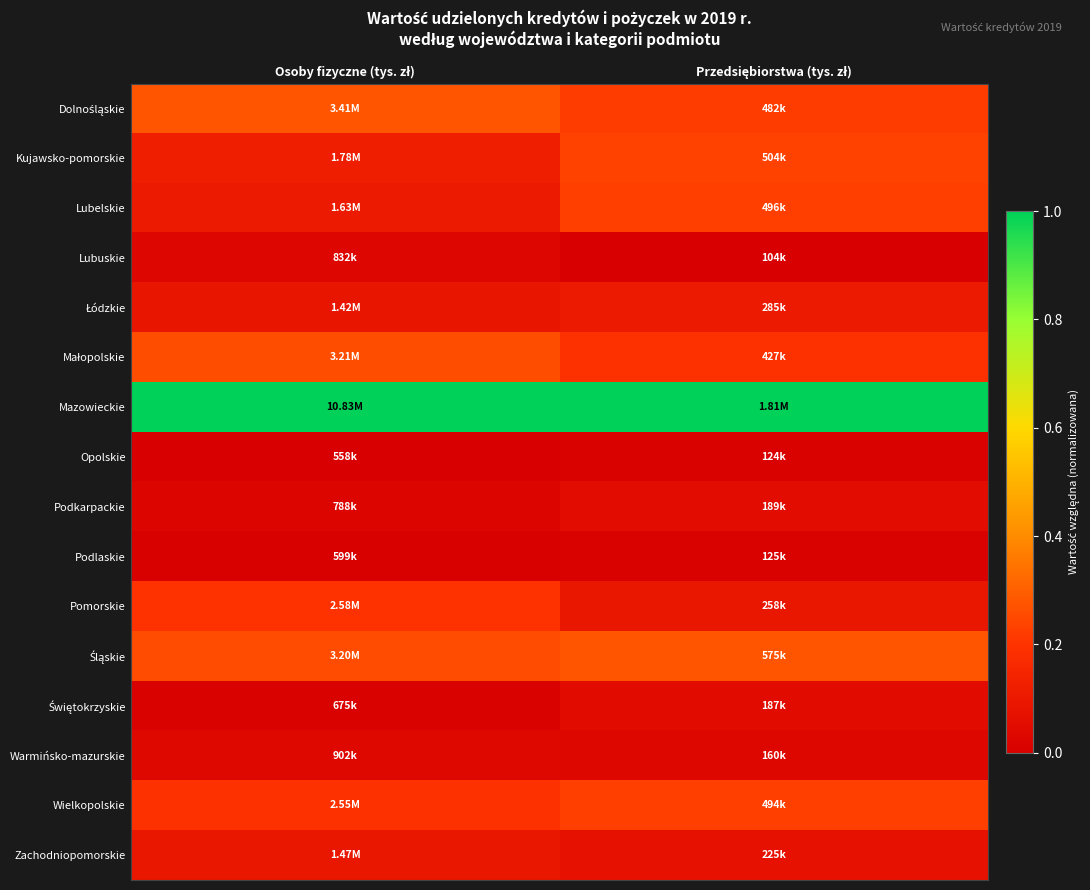

Rank the series at Osoby fizyczne (tys. zł) from lowest to highest value.

Opolskie, Podlaskie, Świętokrzyskie, Podkarpackie, Lubuskie, Warmińsko-mazurskie, Łódzkie, Zachodniopomorskie, Lubelskie, Kujawsko-pomorskie, Wielkopolskie, Pomorskie, Śląskie, Małopolskie, Dolnośląskie, Mazowieckie